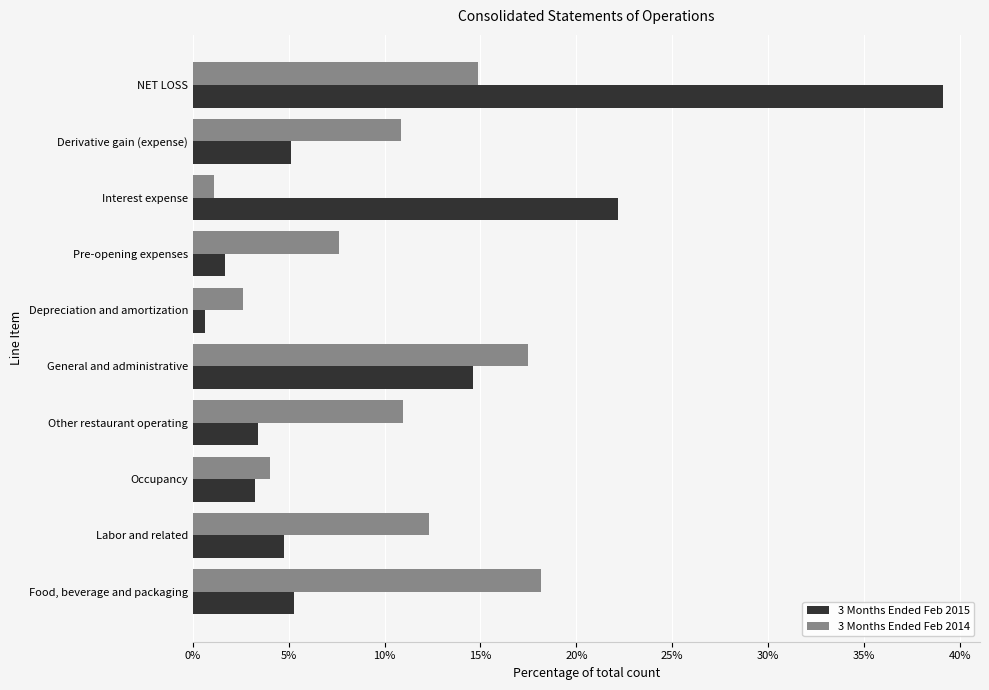

What is the difference between the second highest and minimum values in the 3 Months Ended Feb 2014 series?

16.4